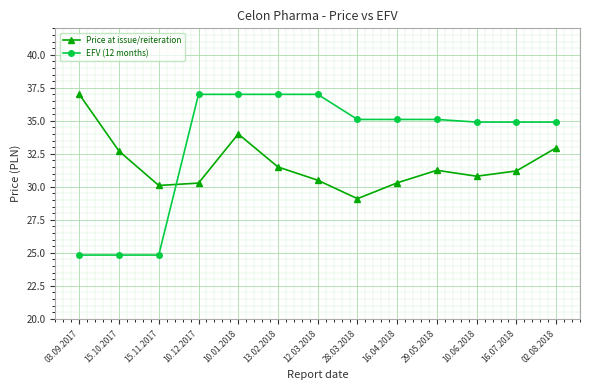

How many series are shown in this chart?

2